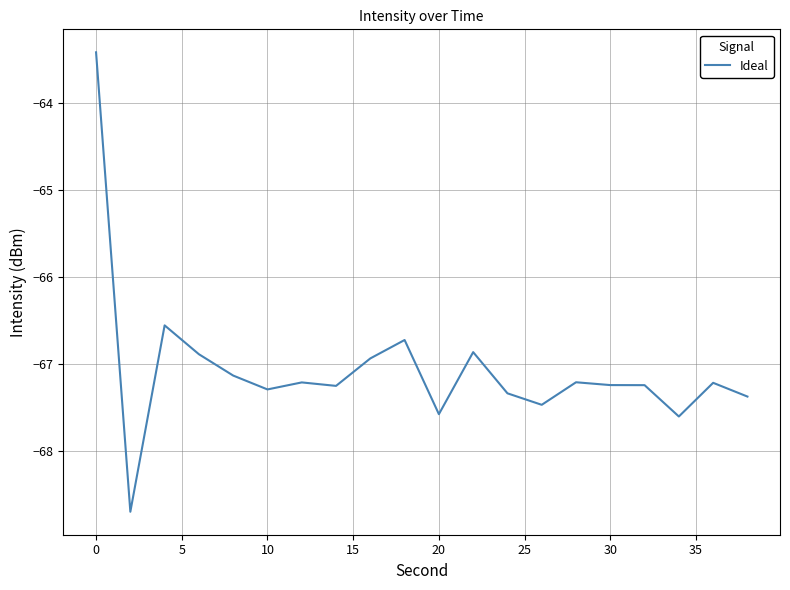

What is the difference between the maximum and minimum values?

5.3